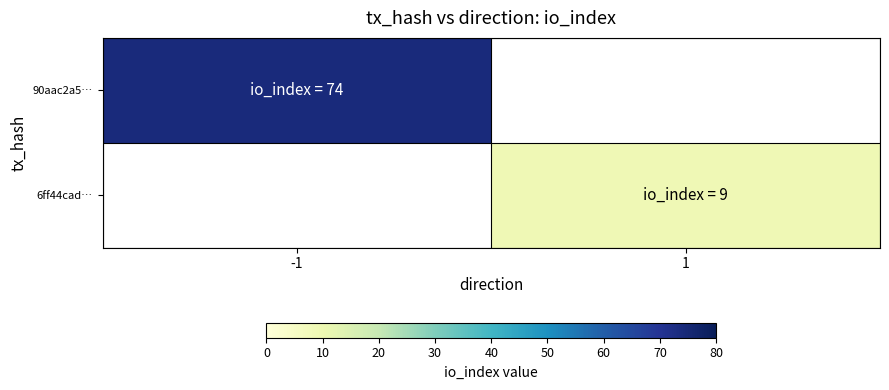

Which series has the widest spread of values?

90aac2a5…